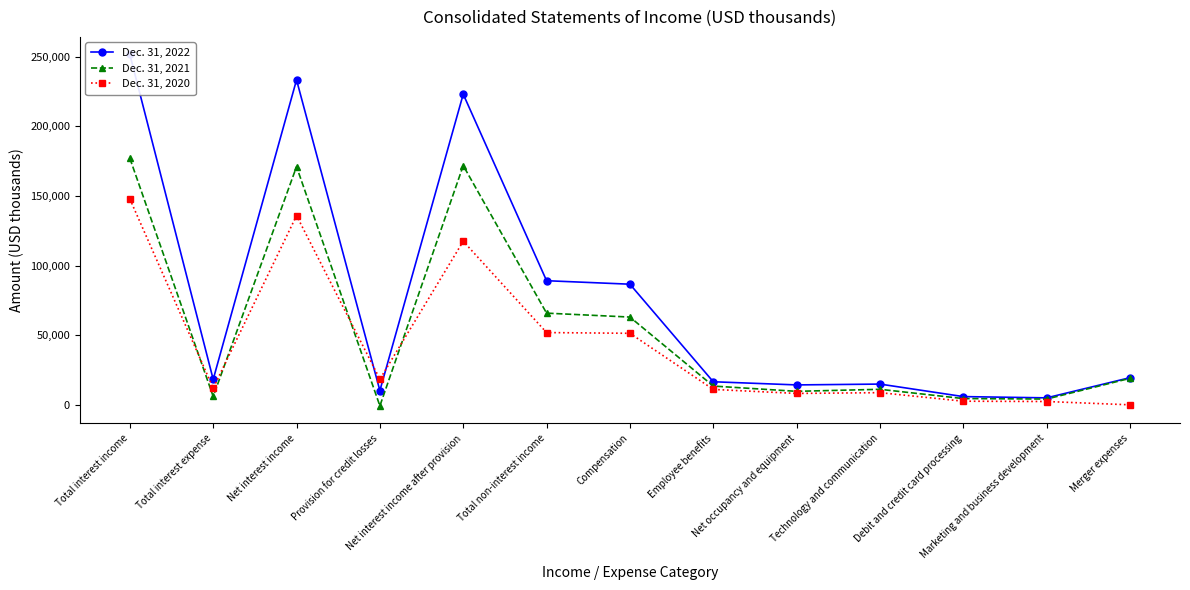

How many categories are shown in the chart?

13